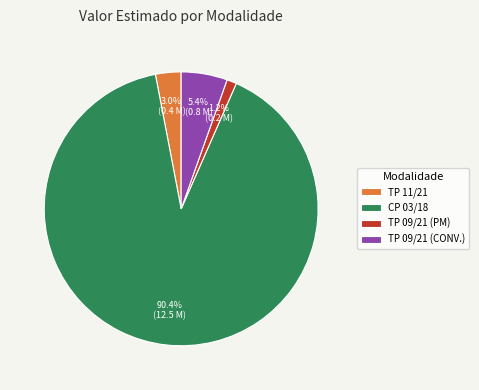

How many slices are in this pie chart?

4